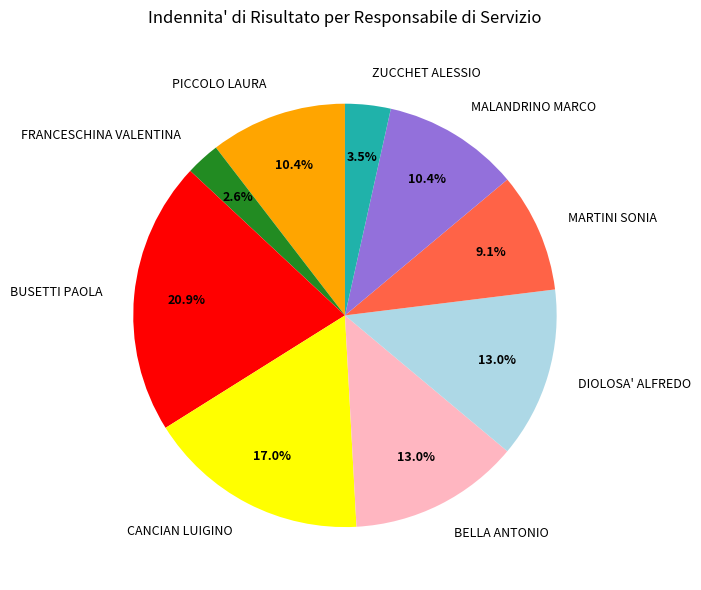

What percentage is NOT represented by FRANCESCHINA VALENTINA?

97.4%